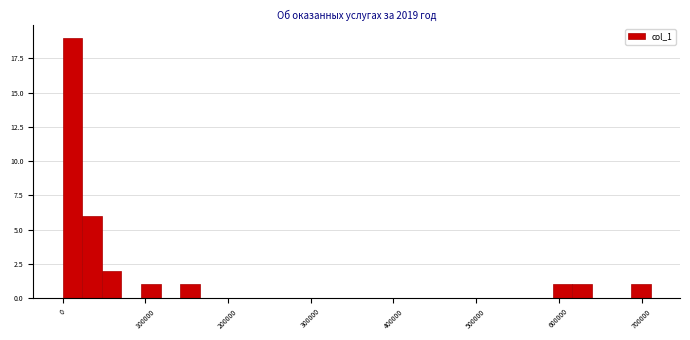

Read against the x-axis, roughly where is the centre of the tallest bar?

10000